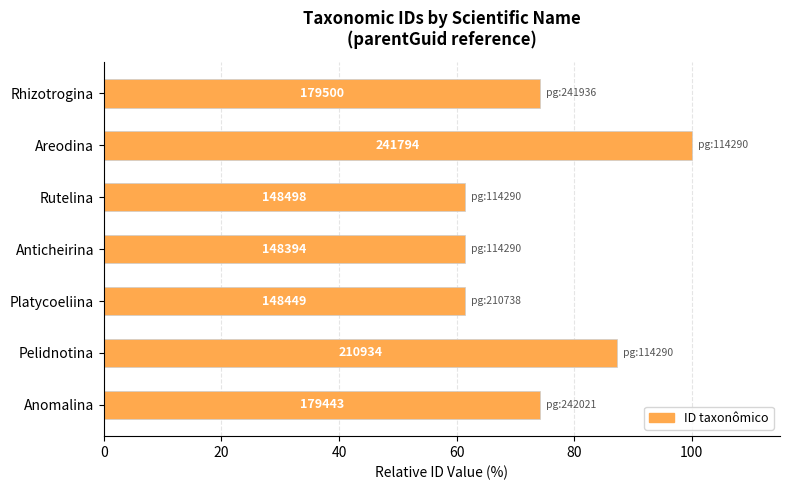

Does the chart contain any negative values?

No